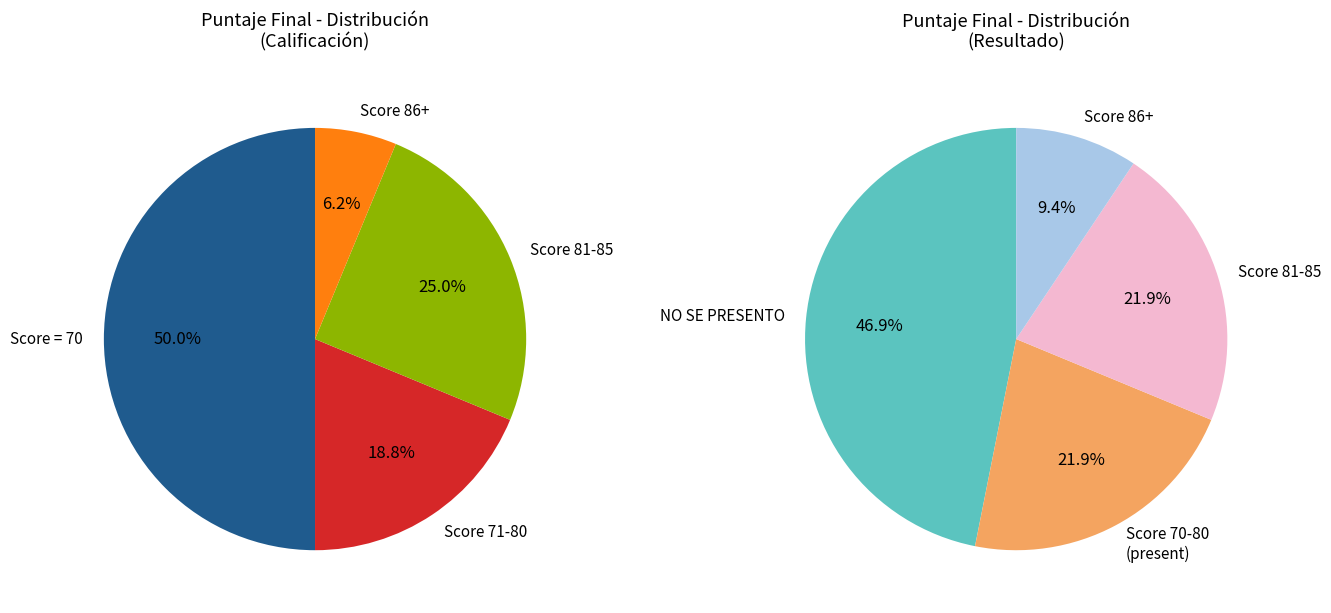

What is the change in value from 16 to 26?

-1